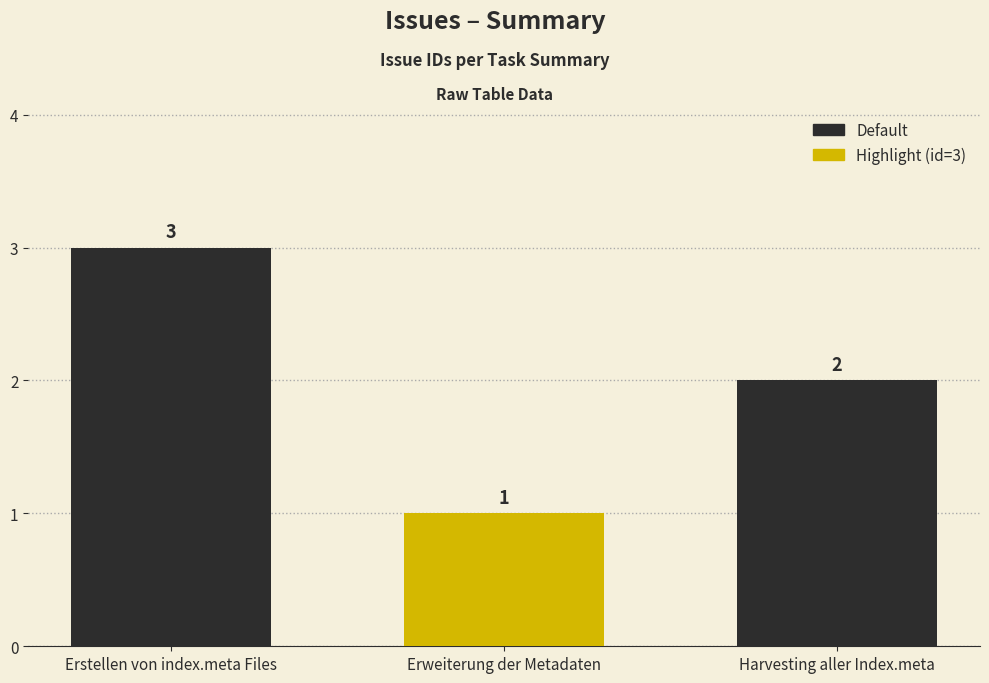

Reading left to right, what are all the values shown in this chart?

3	1	2